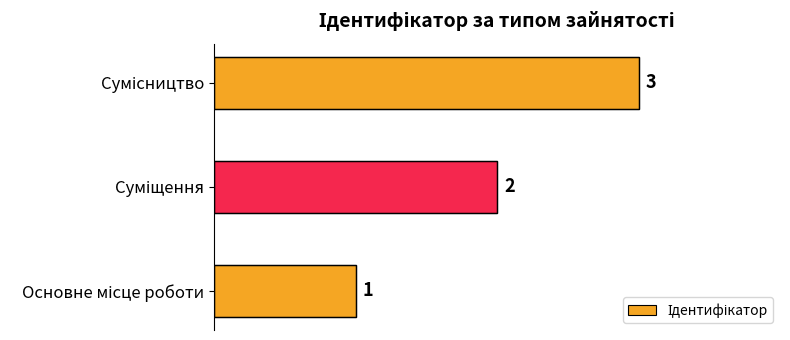

Count the number of categories in the chart.

3